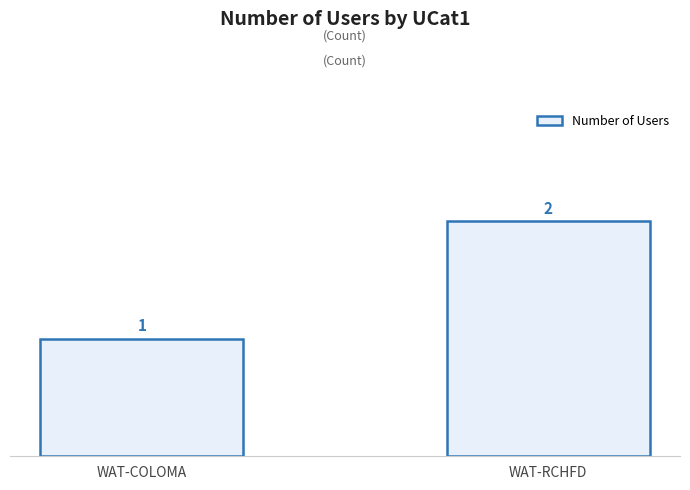

At which category does the chart reach its peak across all series?

WAT-RCHFD